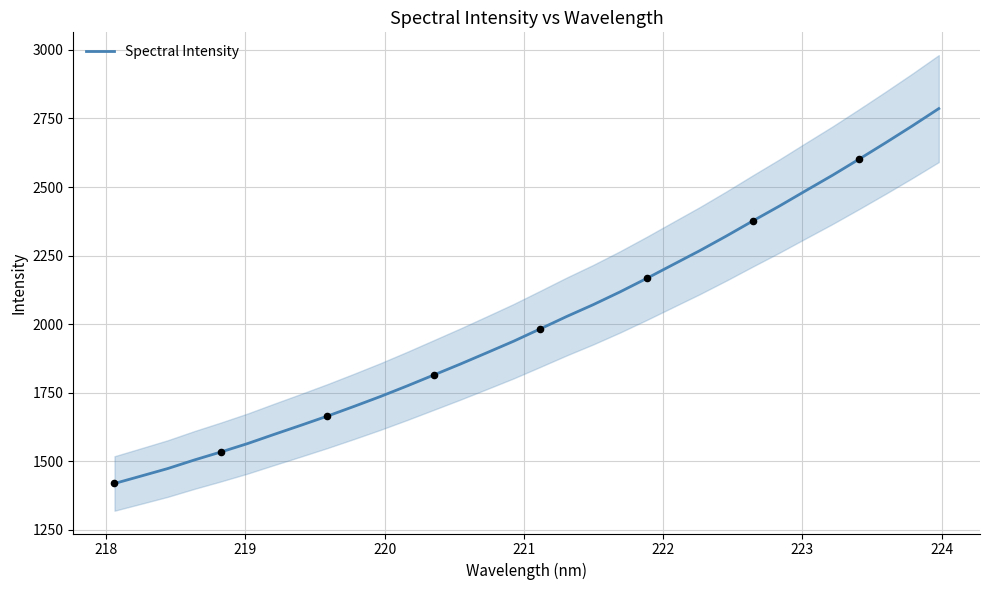

What is the maximum value for Spectral Intensity?

2786.1